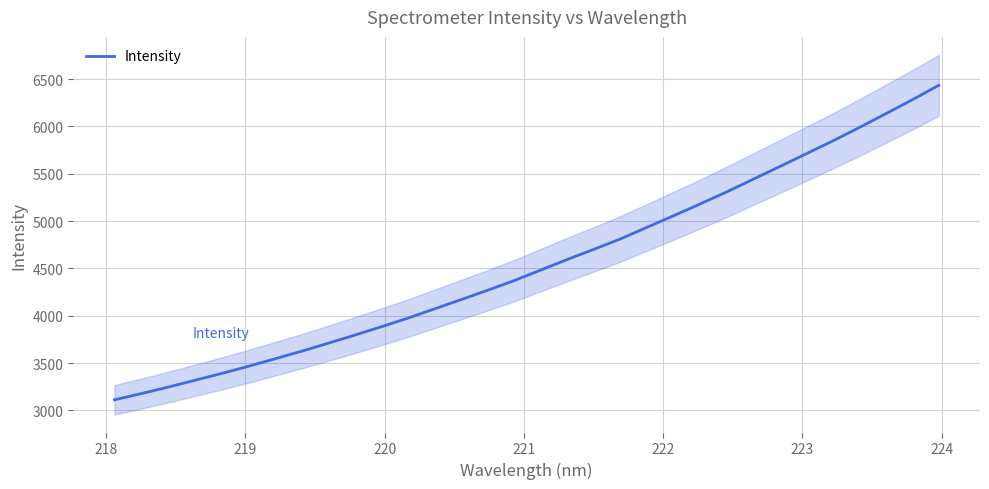

What is the lowest value of the Intensity series?

3111.6